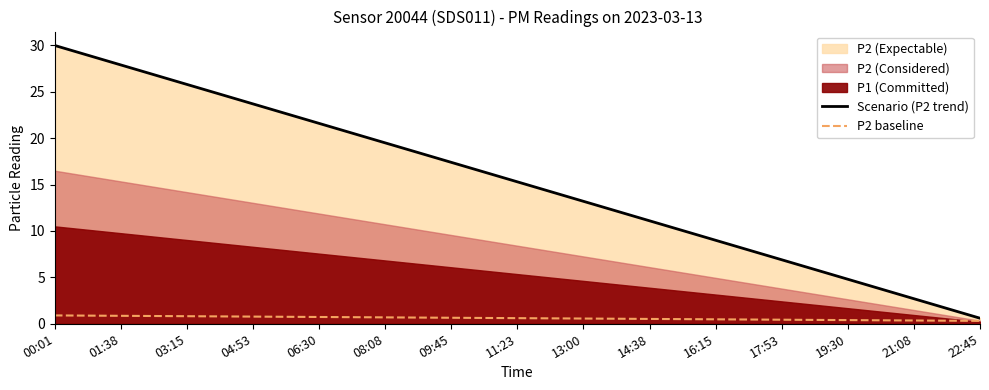

What position from the right is 01:38?

14